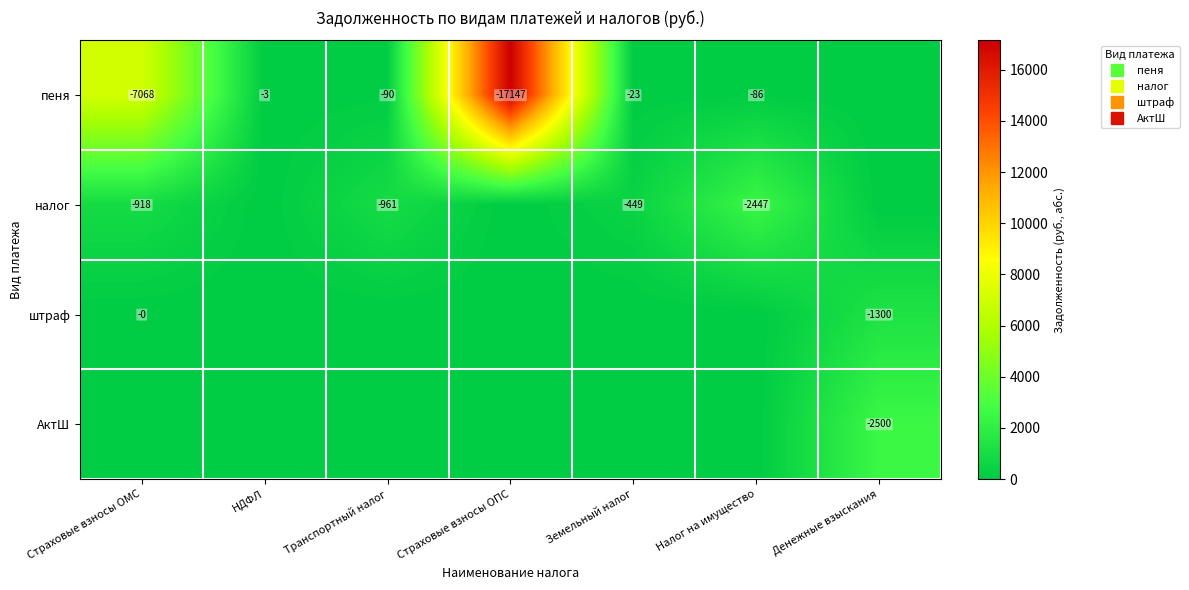

What is the spread (max minus min) of values at Налог на имущество?

2447.0